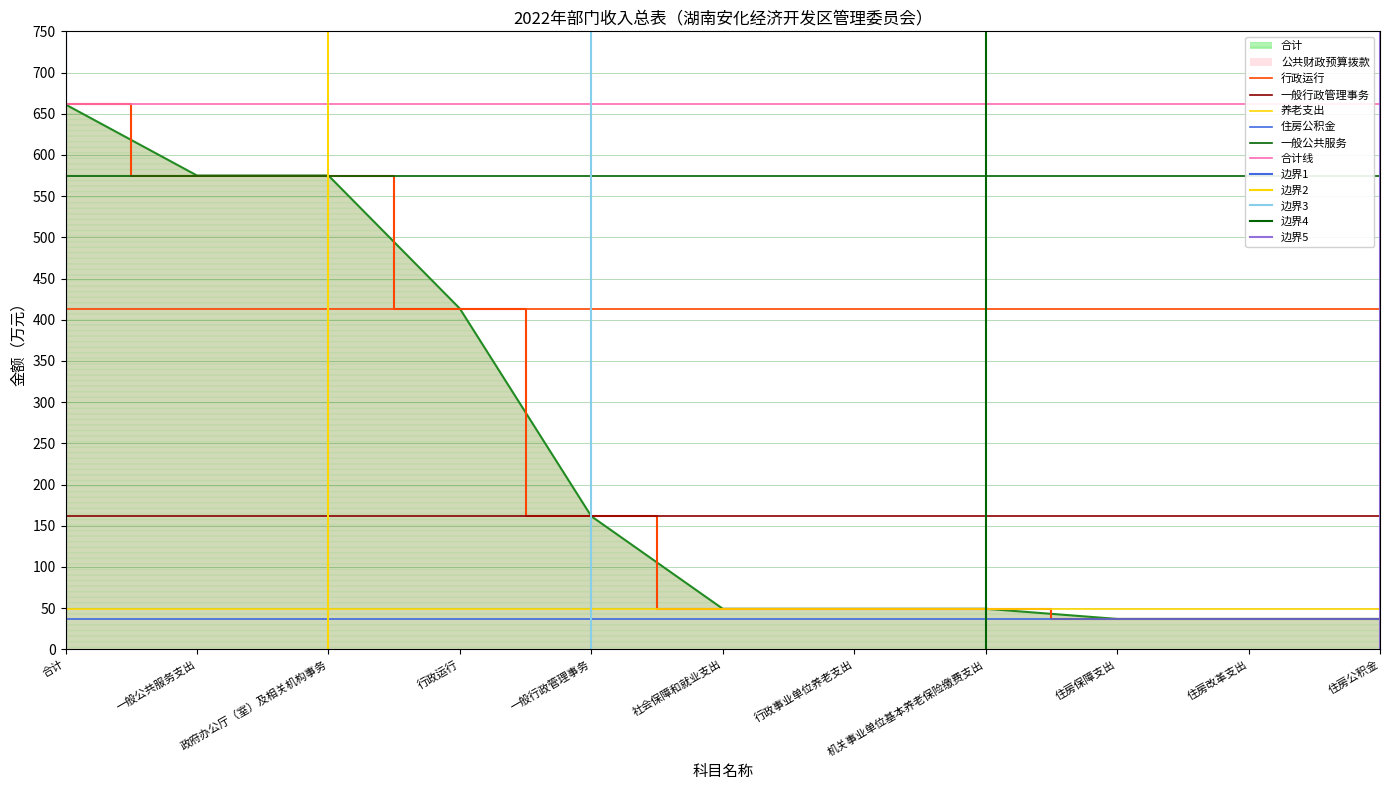

What is the difference between the maximum and second lowest values in the 合计 series?

624.3